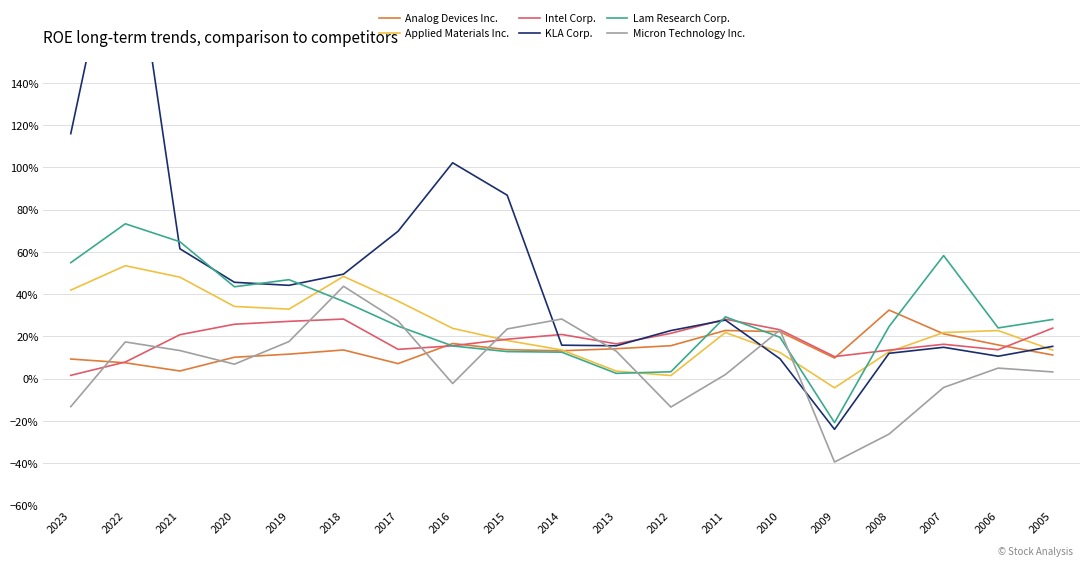

How many values in Applied Materials Inc. are below zero?

1